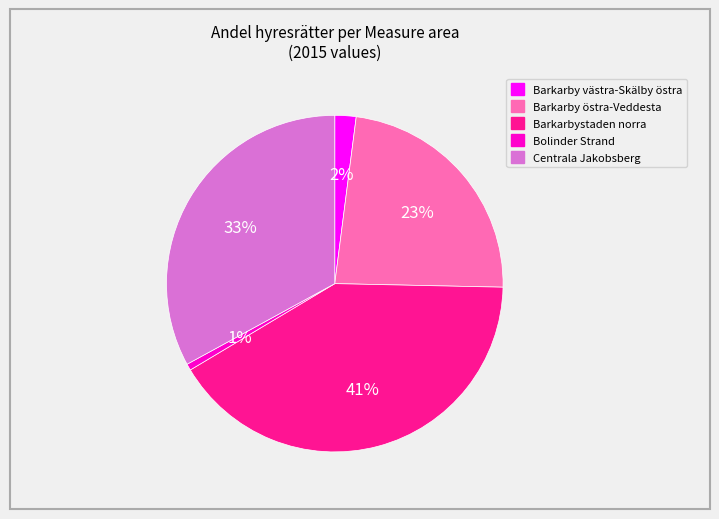

Is there any slice that represents more than half of the pie?

No